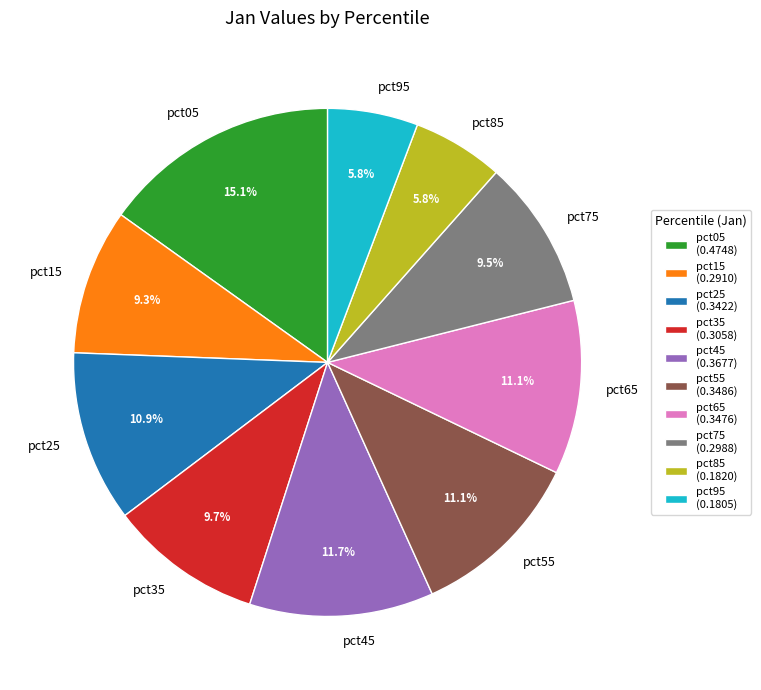

Does pct15 represent more than half of the total?

No